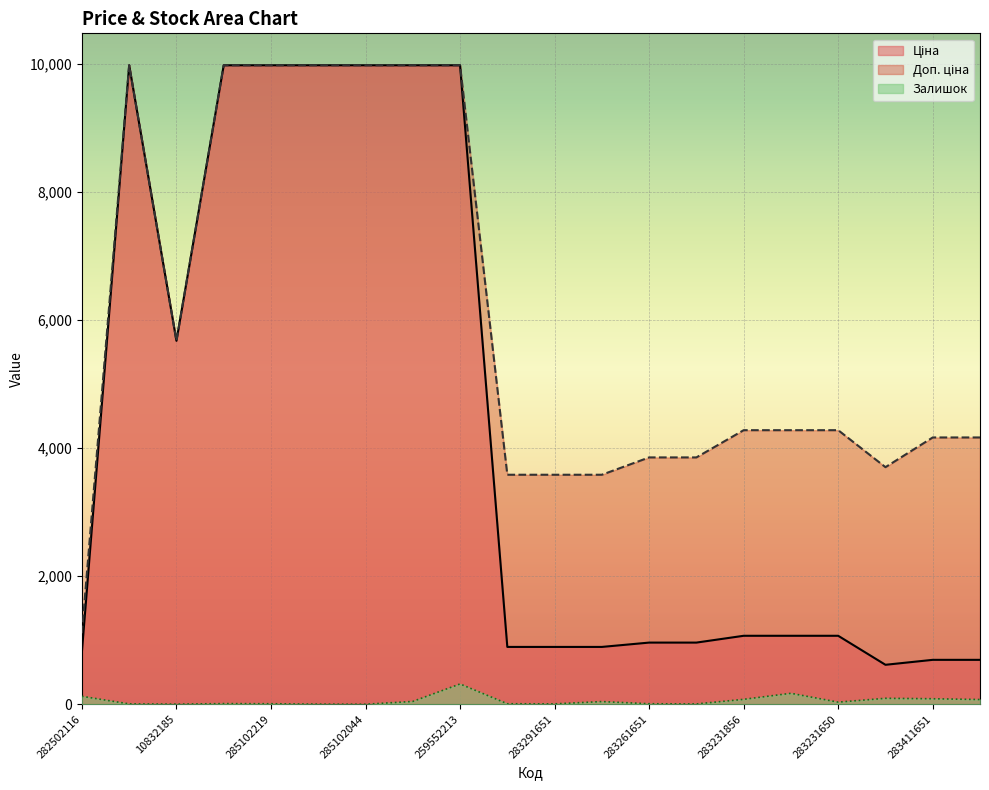

Is it true that Залишок equals 3.0 at 10832185?

True